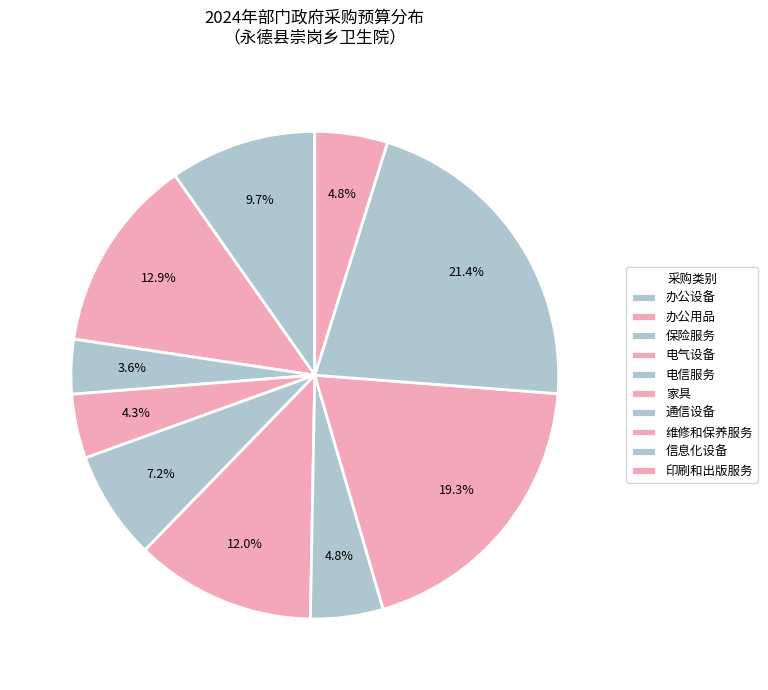

Count the number of slices in the pie.

10